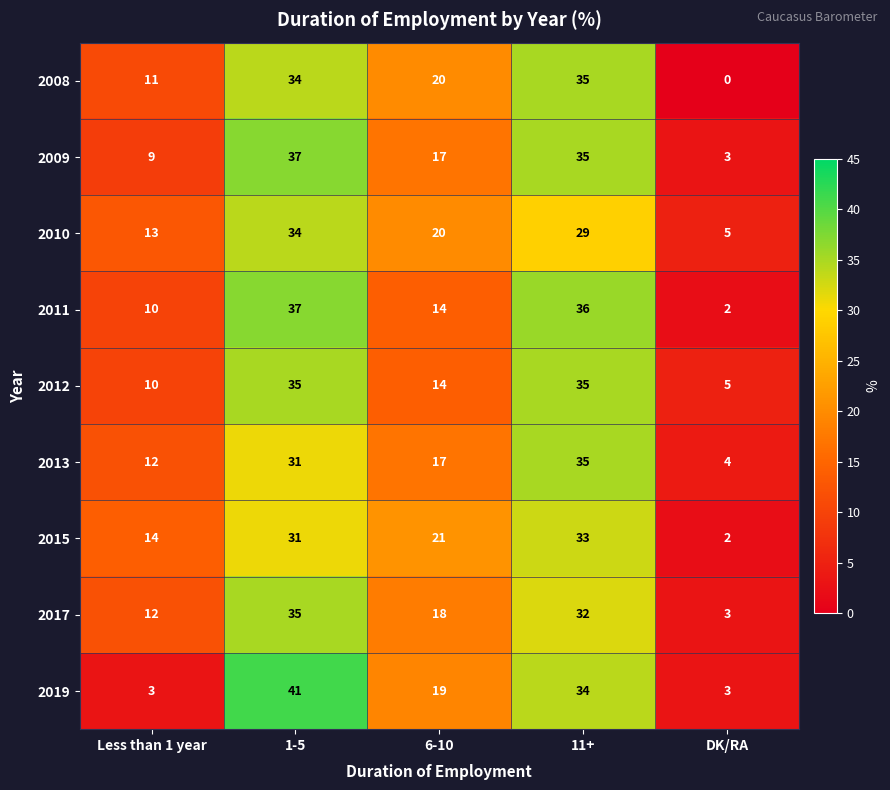

What is the total value across all series at 11+?

304